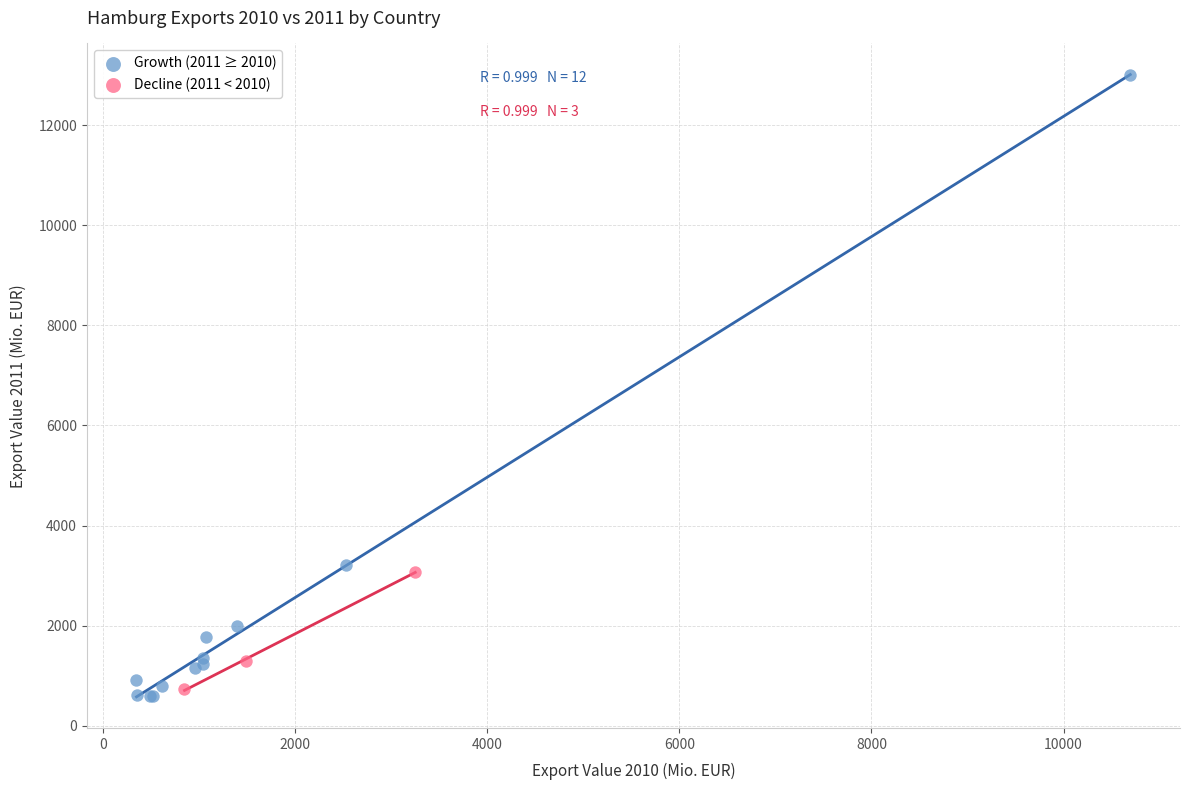

Which series reaches the maximum Y coordinate?

Growth (2011 ≥ 2010)